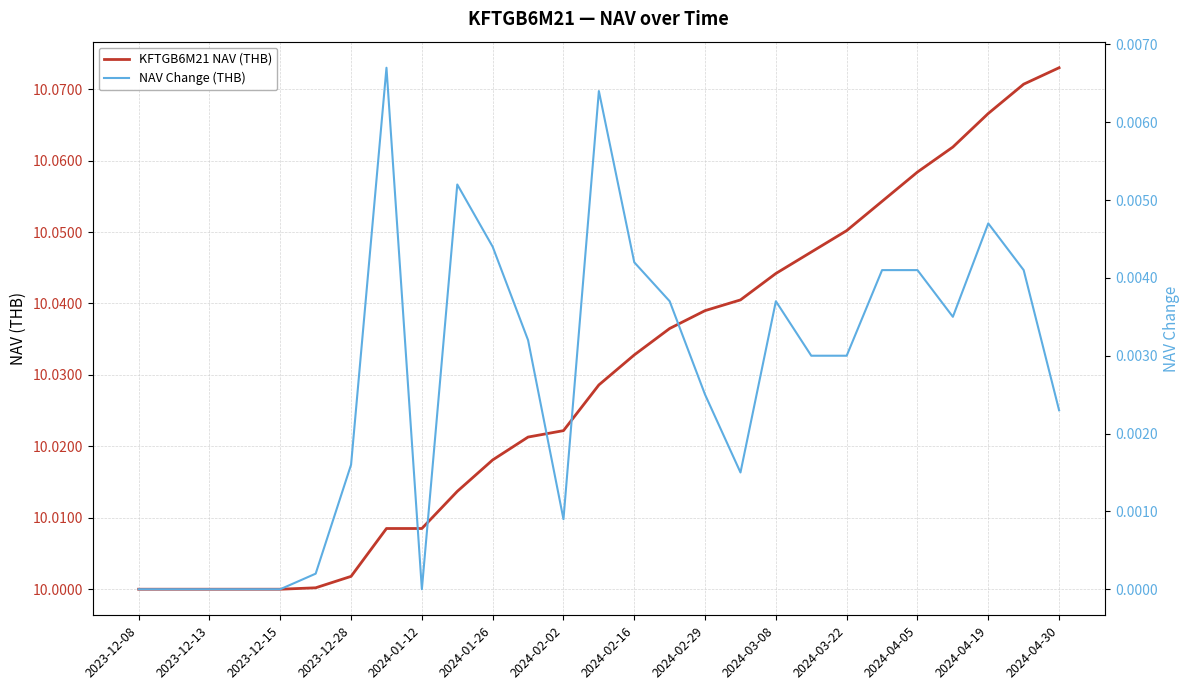

At which label does KFTGB6M21 NAV (THB) reach its peak?

2024-04-30